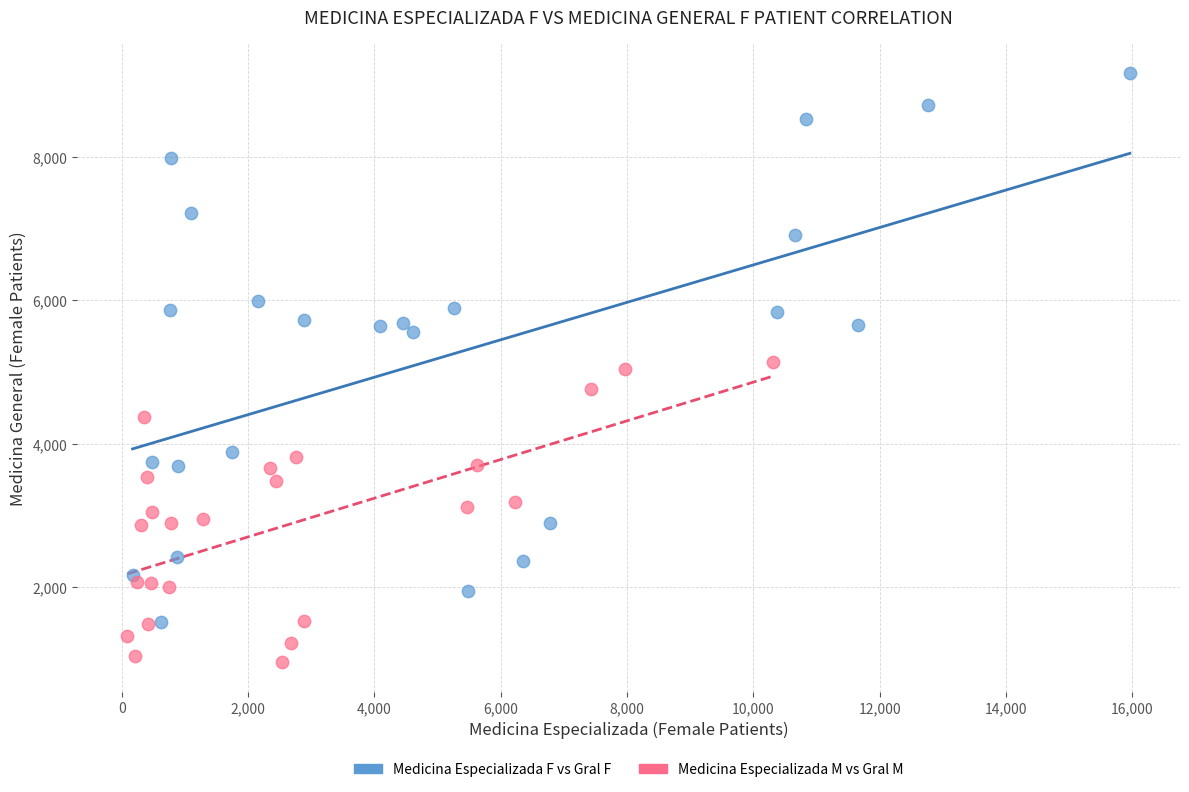

Which series reaches the minimum Y coordinate?

Medicina Especializada M vs Gral M